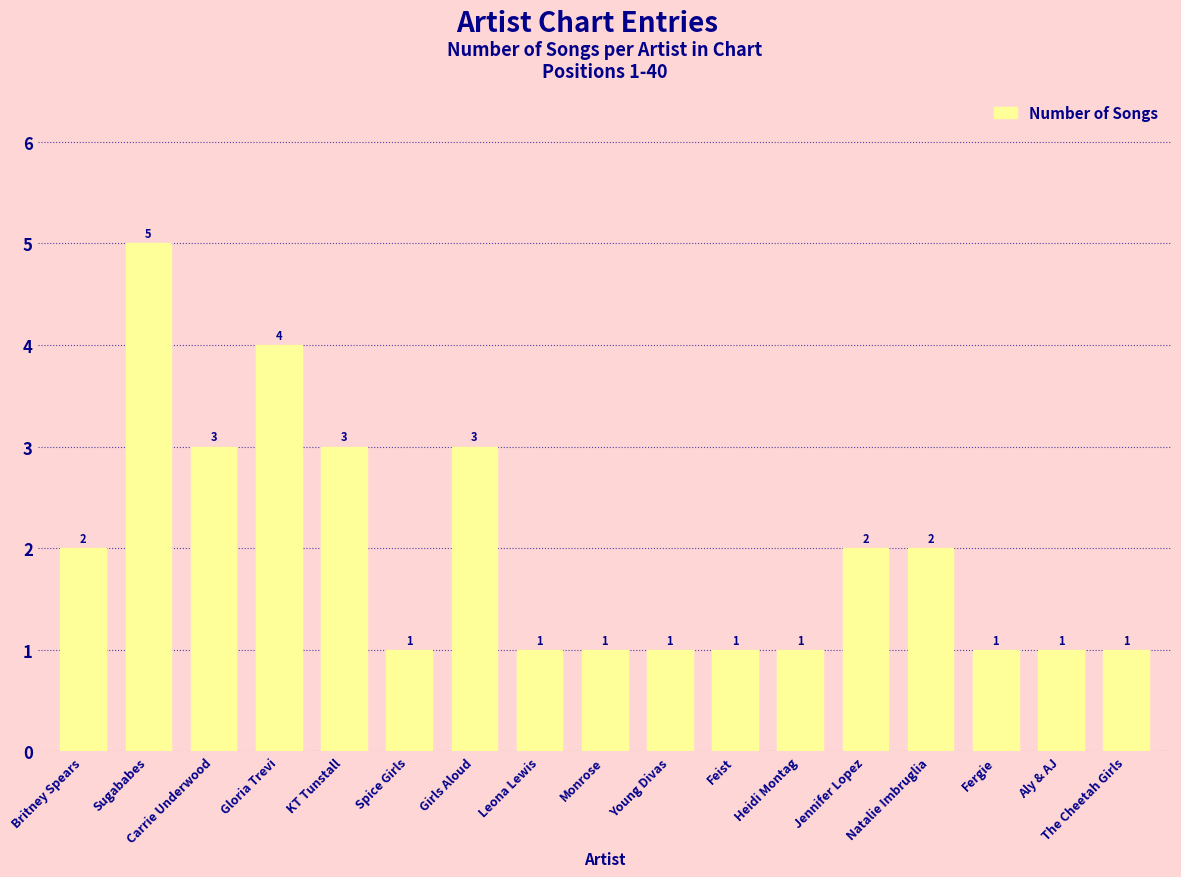

What is the maximum value shown in the chart?

5